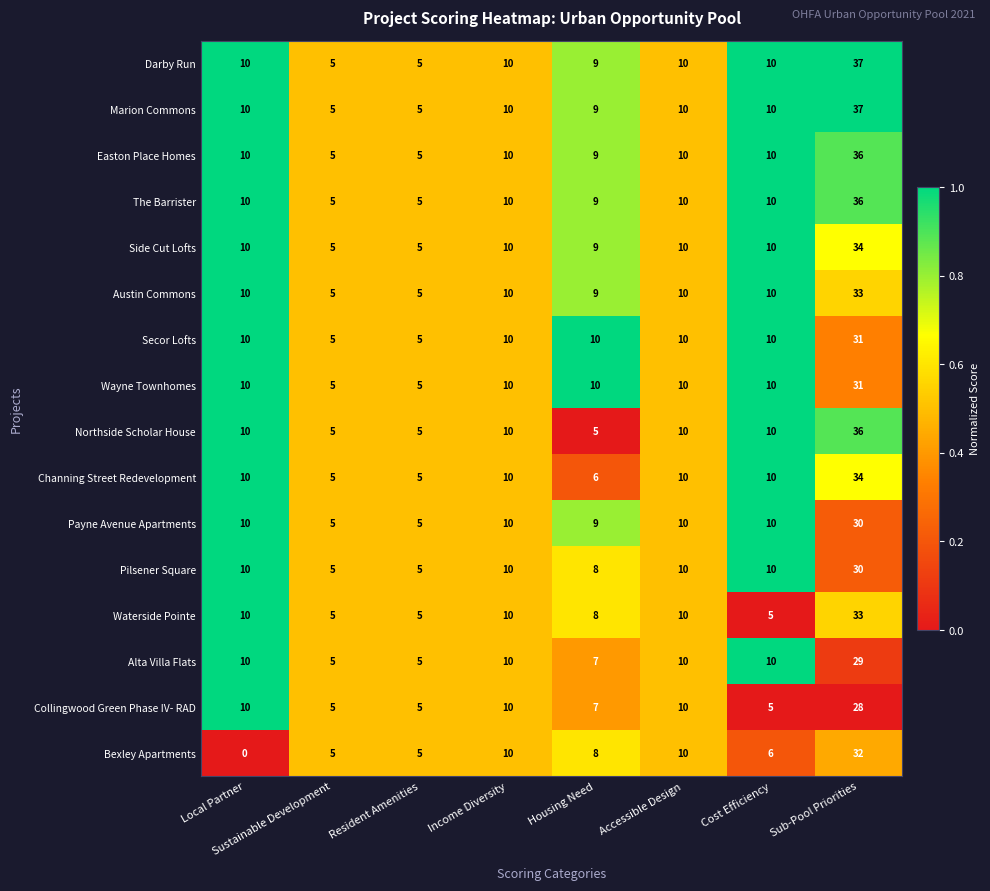

What is the spread (max minus min) of values at Local Partner?

10